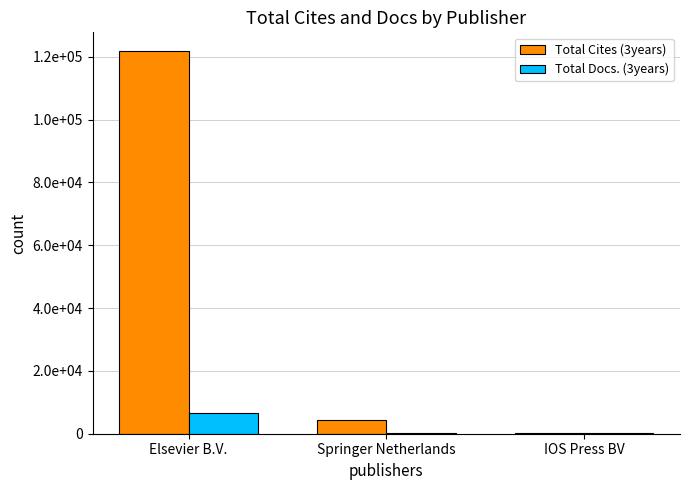

Are the bars horizontal?

No